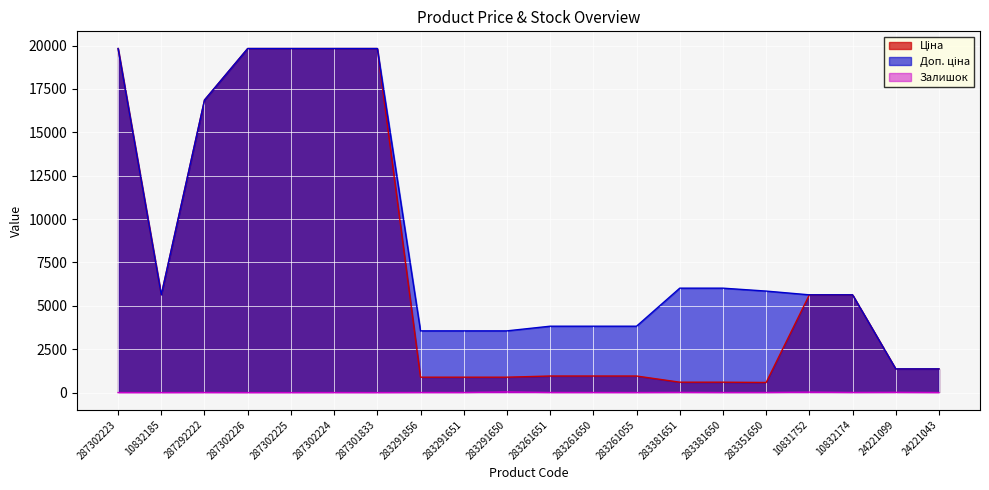

Reading left to right, extract all data points from this chart.

Ціна: 287302223=19831.1	10832185=5636.0	287292222=16863.2	287302226=19831.1	287302225=19831.1	287302224=19831.1	287301833=19831.1	283291856=889.9	283291651=889.9	283291650=889.9	283261651=957.1	283261650=957.1	283261055=957.1	283381651=602.1	283381650=602.1	283351650=585.3	10831752=5636.0	10832174=5636.0	24221099=1366.3	24221043=1366.3
Доп. ціна: 287302223=19831.1	10832185=5636.0	287292222=16863.2	287302226=19831.1	287302225=19831.1	287302224=19831.1	287301833=19831.1	283291856=3559.7	283291651=3559.7	283291650=3559.7	283261651=3828.4	283261650=3828.4	283261055=3828.4	283381651=6020.8	283381650=6020.8	283351650=5852.9	10831752=5636.0	10832174=5636.0	24221099=1366.0	24221043=1366.0
Залишок: 287302223=2.0	10832185=0.0	287292222=5.0	287302226=0.0	287302225=0.0	287302224=3.0	287301833=0.0	283291856=6.0	283291651=5.0	283291650=41.0	283261651=7.0	283261650=6.0	283261055=4.0	283381651=13.0	283381650=5.0	283351650=6.0	10831752=29.0	10832174=8.0	24221099=16.0	24221043=4.0